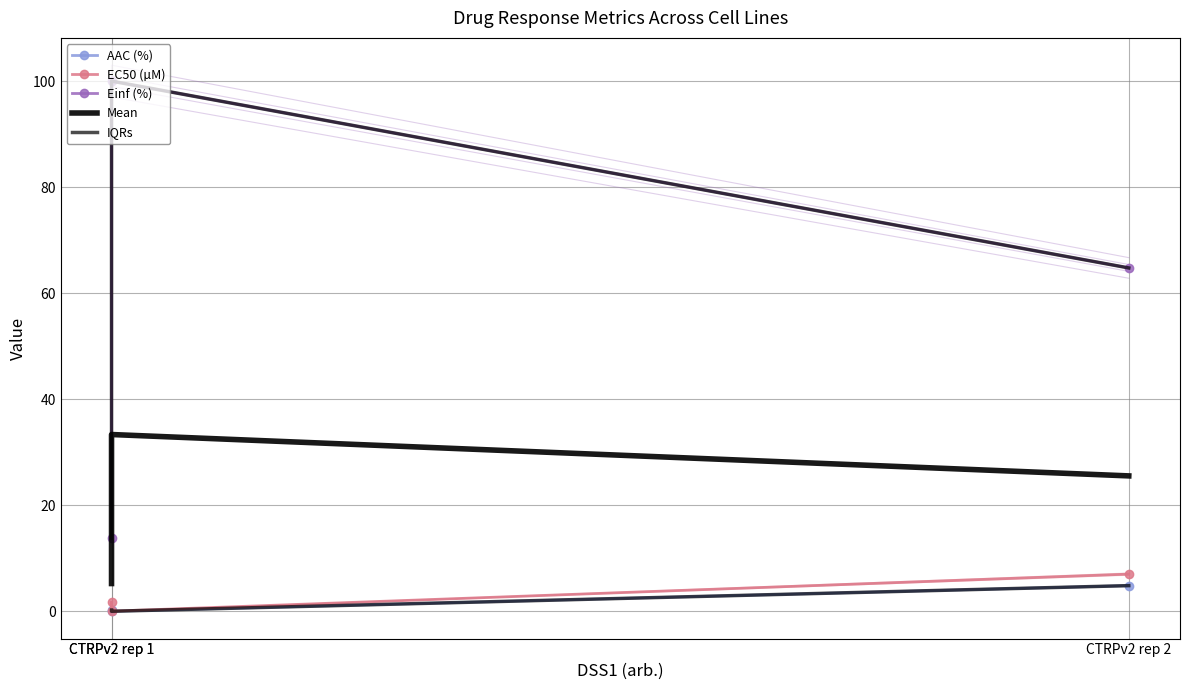

Which series changed the most between CTRPv2 rep 1 and CTRPv2 rep 1?

Einf (%)